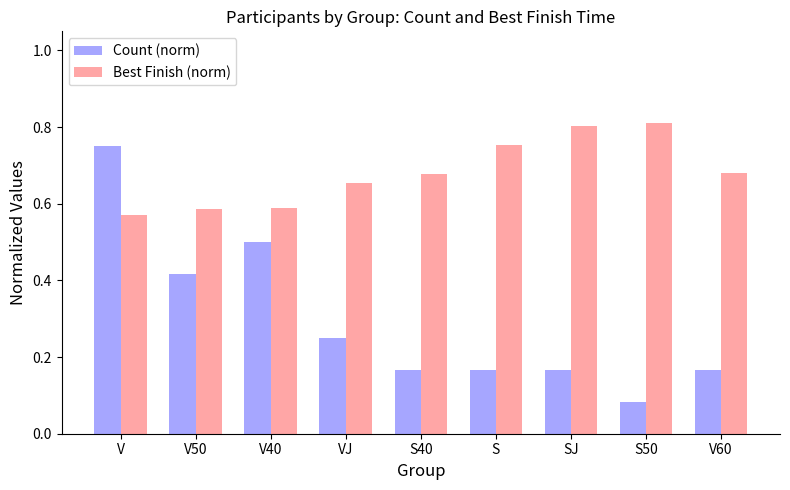

What is the sum of all Best Finish (norm) values?

6.1